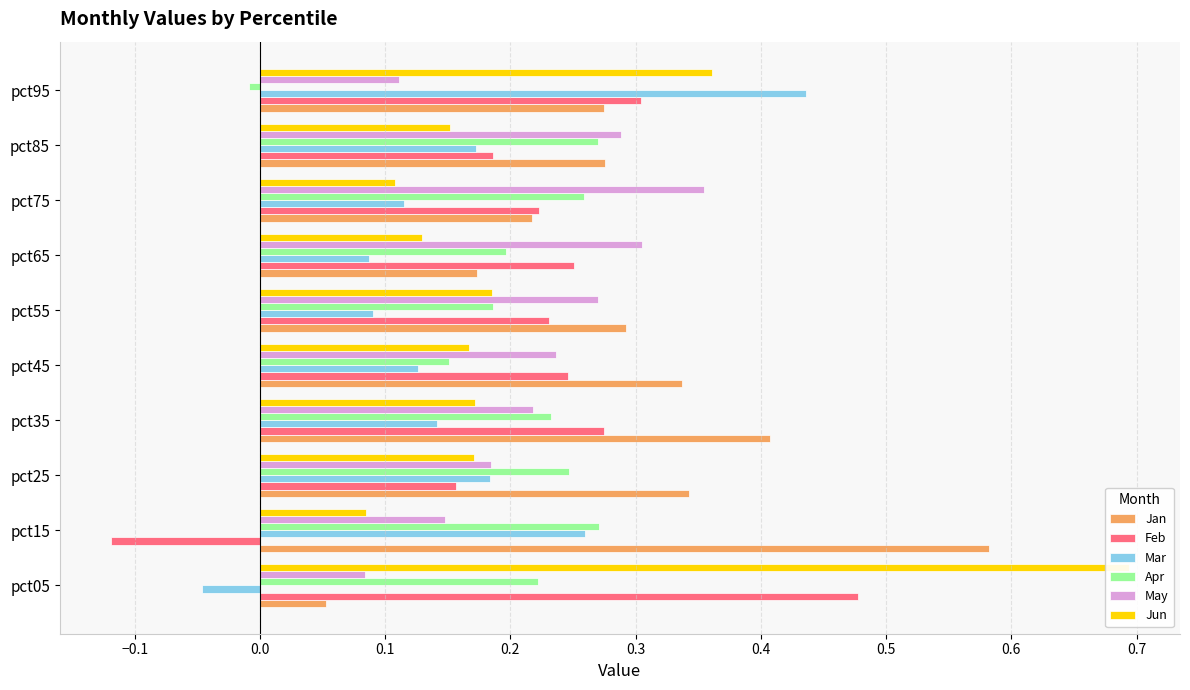

How many values in the Feb series are below 0?

1